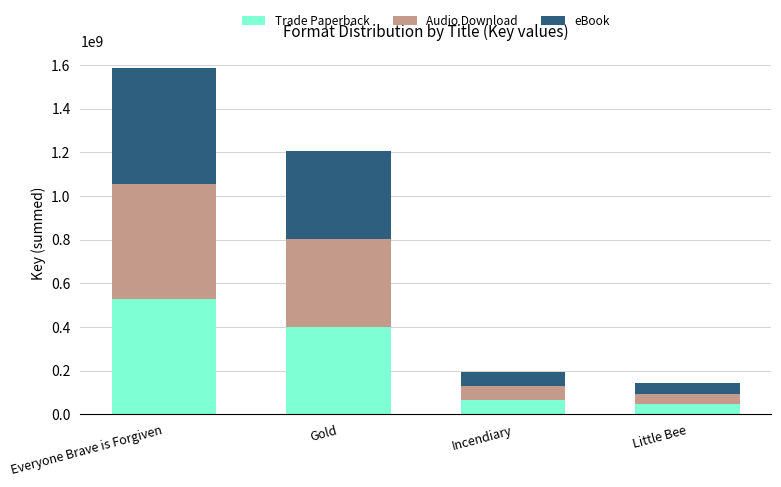

Does the chart contain stacked bars?

Yes